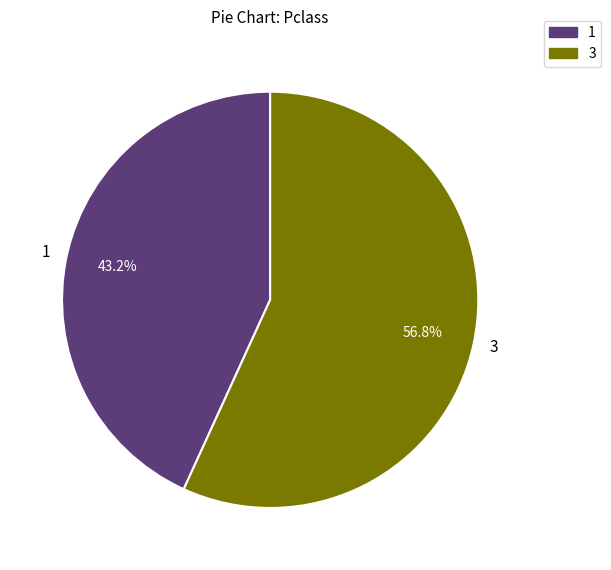

Rank the categories by value from highest to lowest.

3, 1